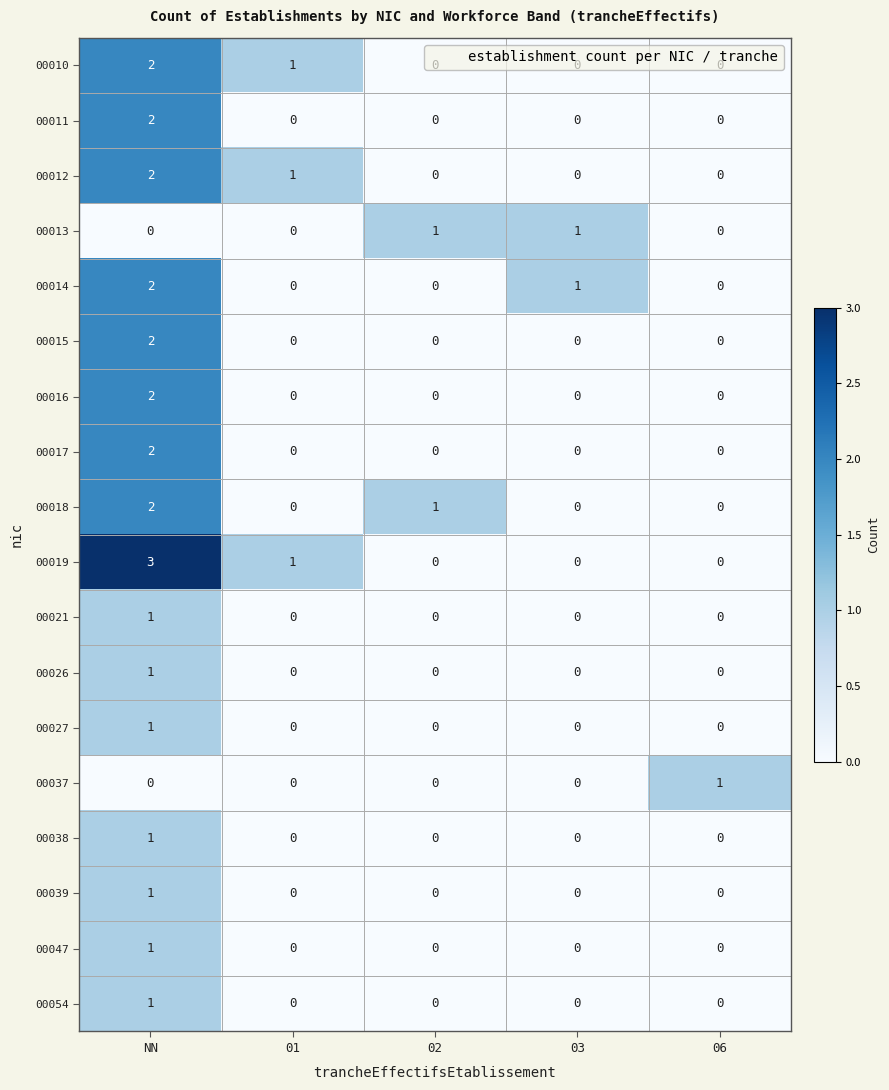

Which series has the largest total across all categories?

00019